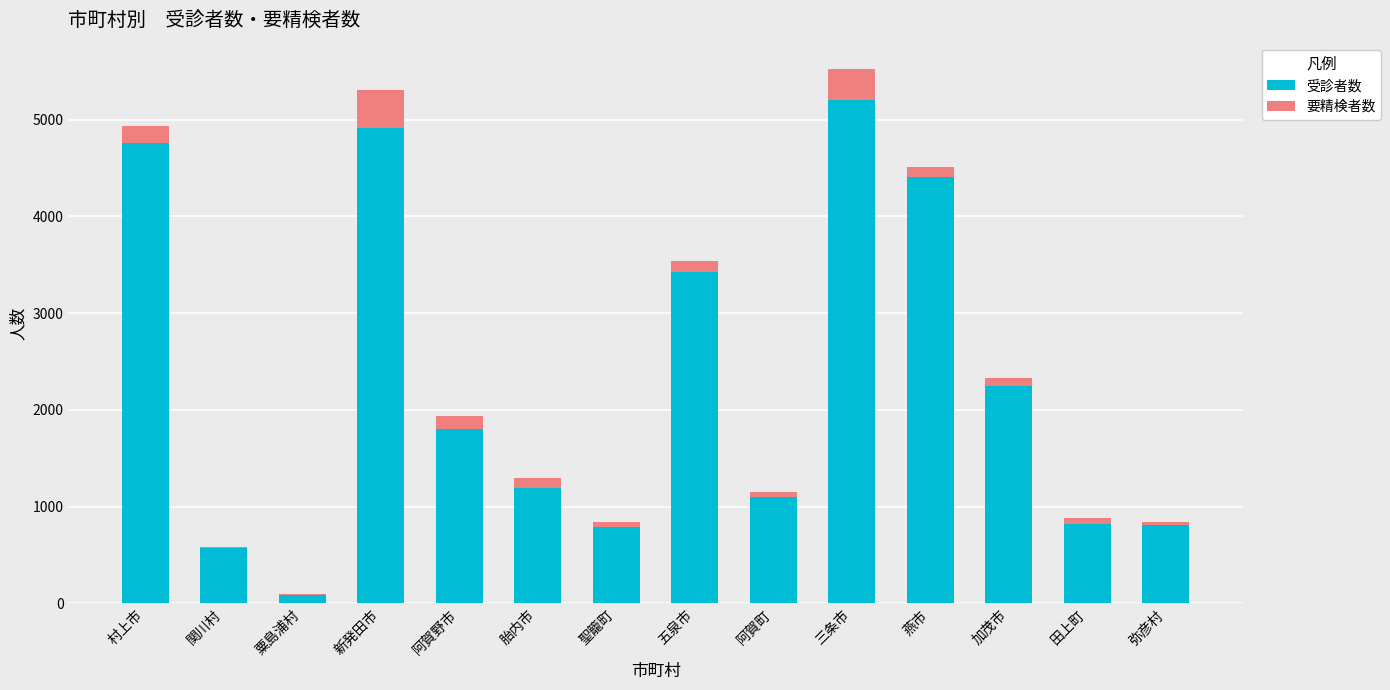

What is the total value across all series at 新発田市?

5303